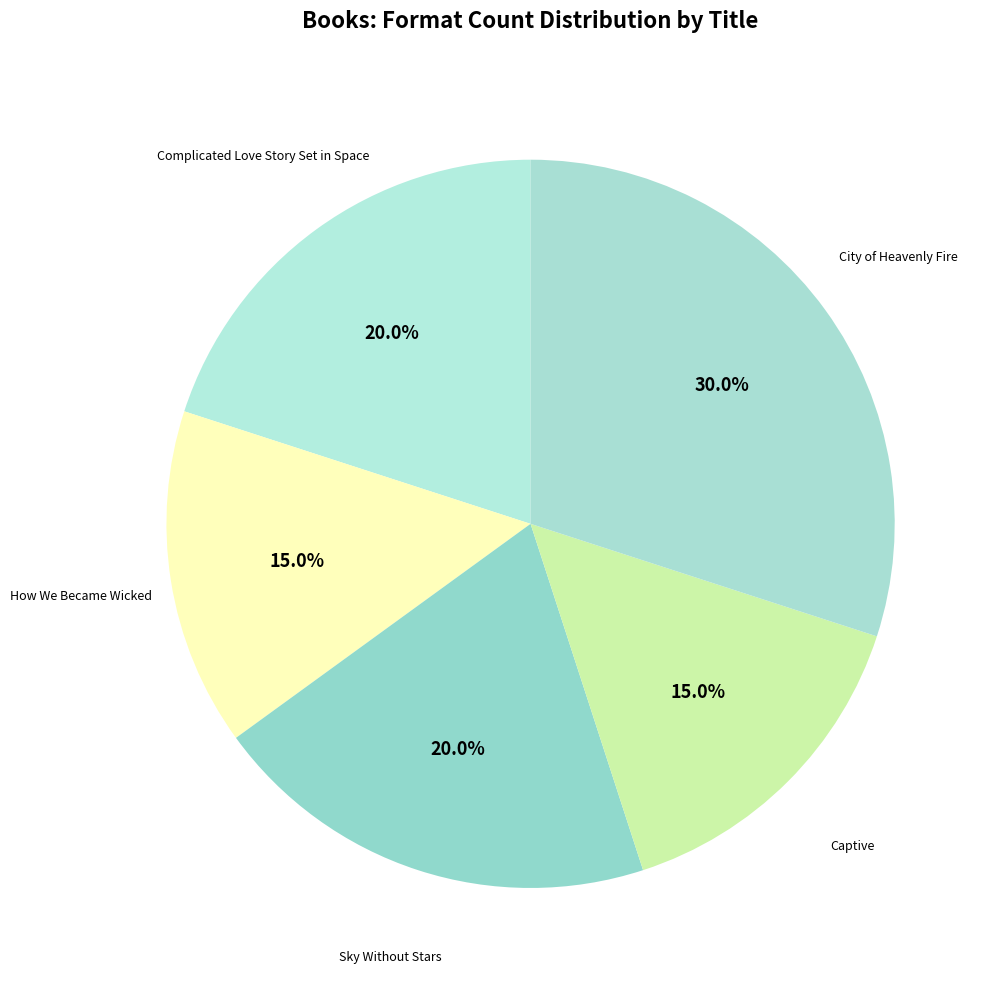

True or false: How We Became Wicked accounts for 15% of the total.

True